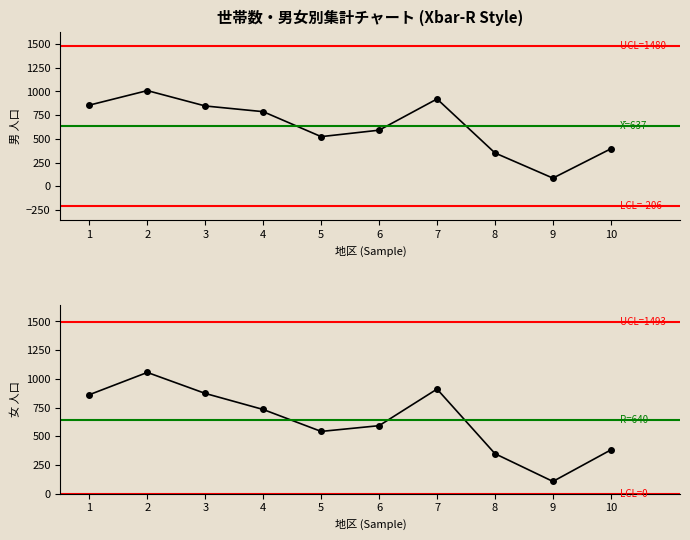

How many data points in 世帯数 are less than 787?

5